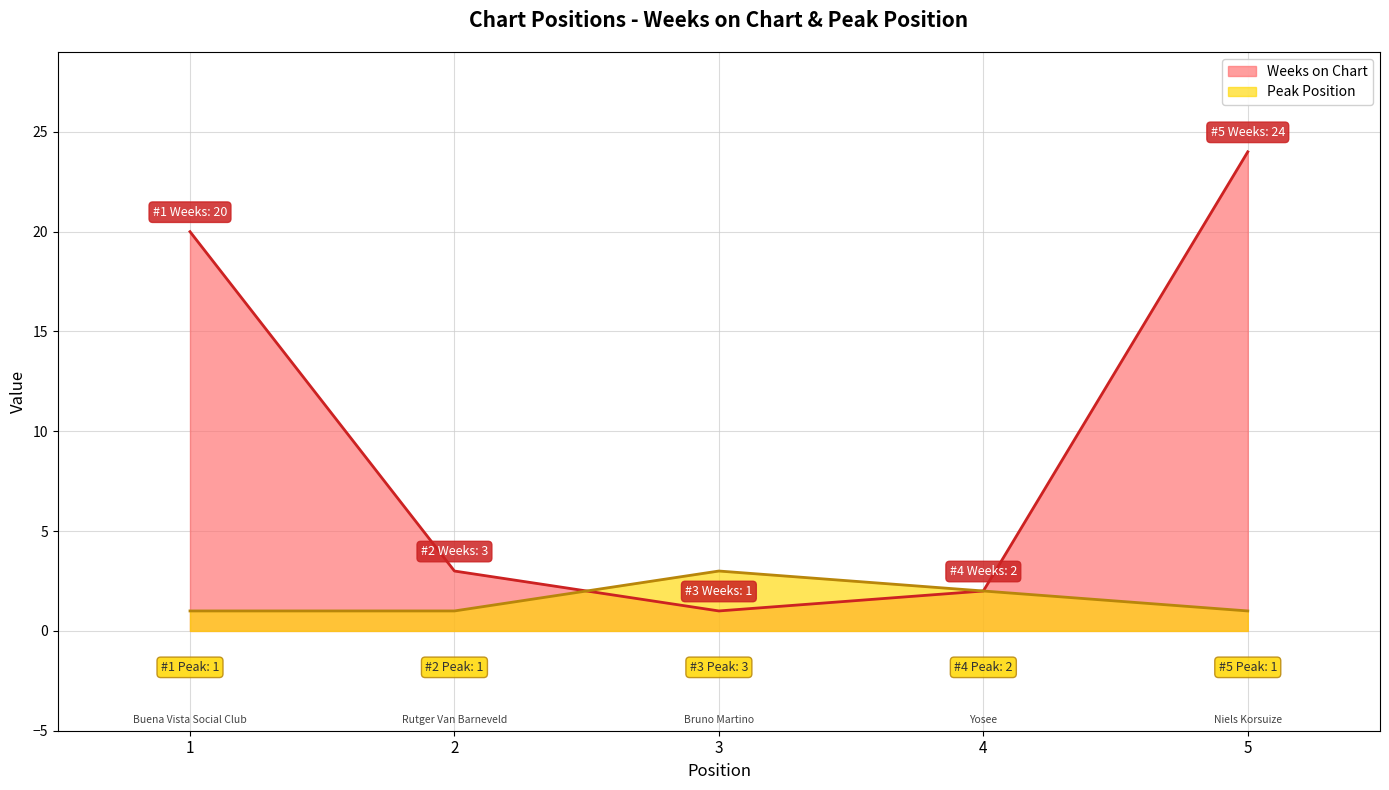

Reading right to left, what are all the values shown in this chart?

Weeks on Chart: 5=24	4=2	3=1	2=3	1=20
Peak Position: 5=1	4=2	3=3	2=1	1=1